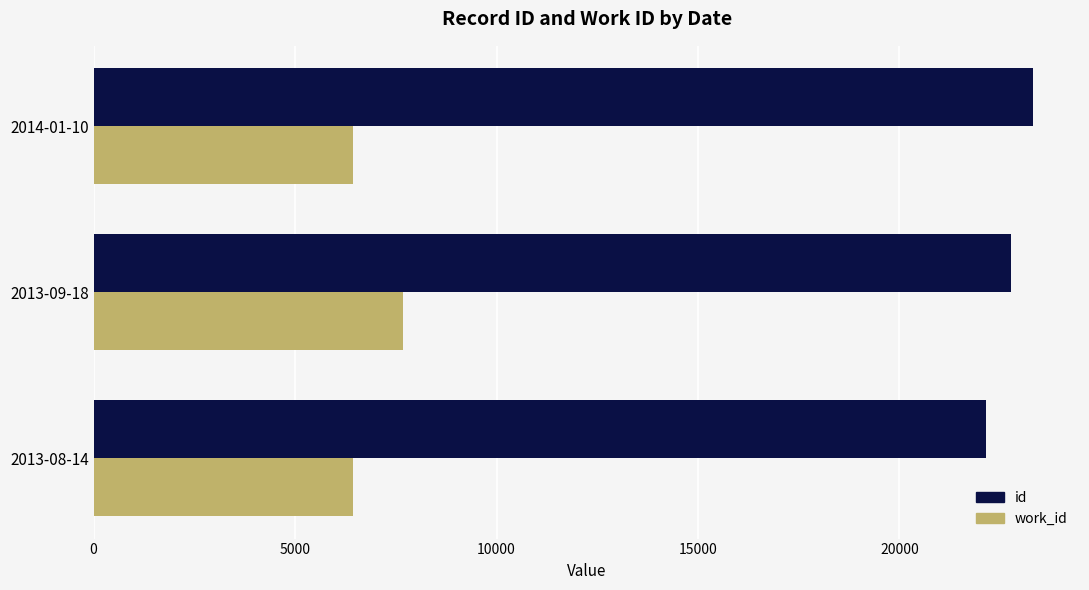

At 2013-08-14, list the series in order from largest to smallest.

id, work_id